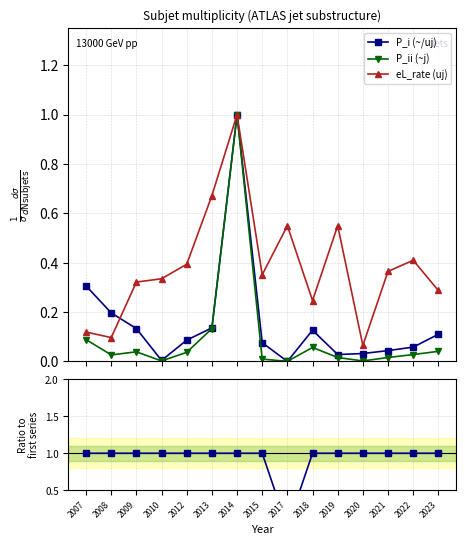

Which series has the widest spread of values?

eL_rate (uj)